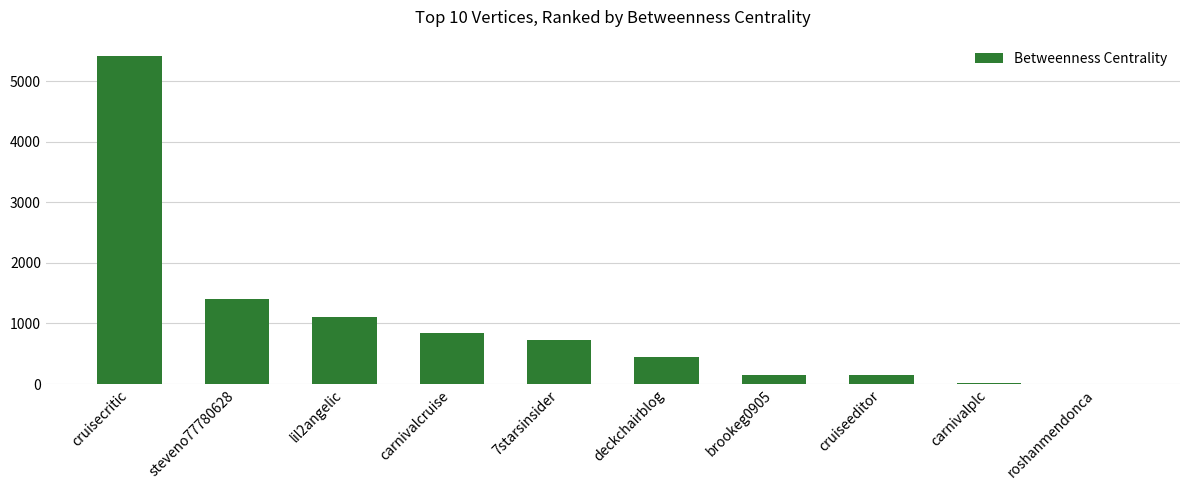

What is the greatest value displayed?

5413.4